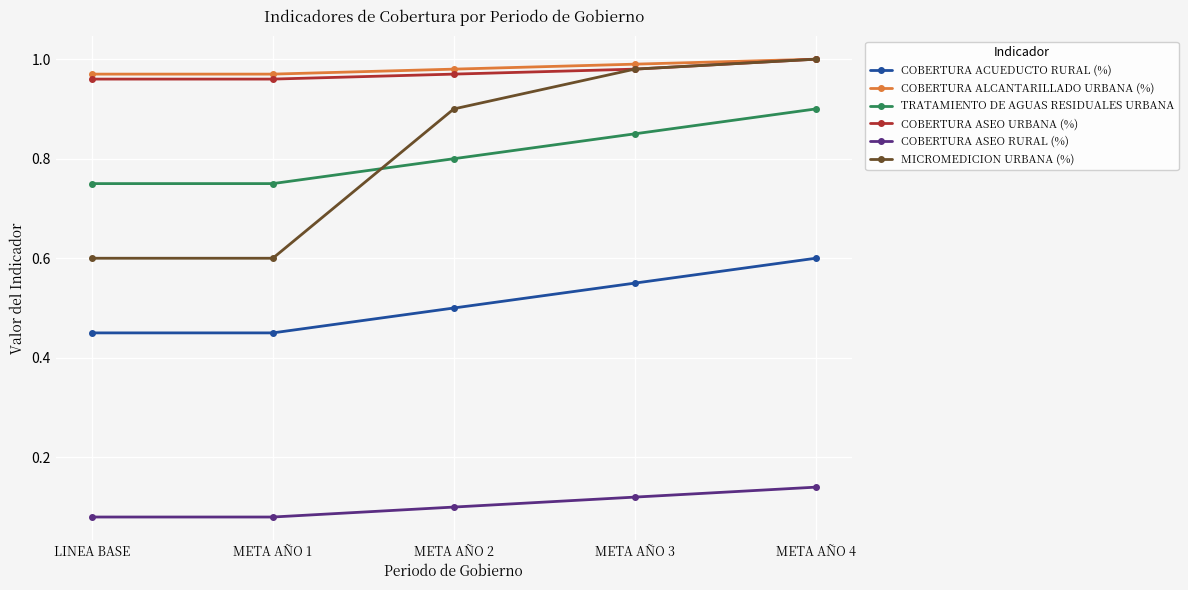

Which series has the largest range (max minus min)?

MICROMEDICION URBANA (%)